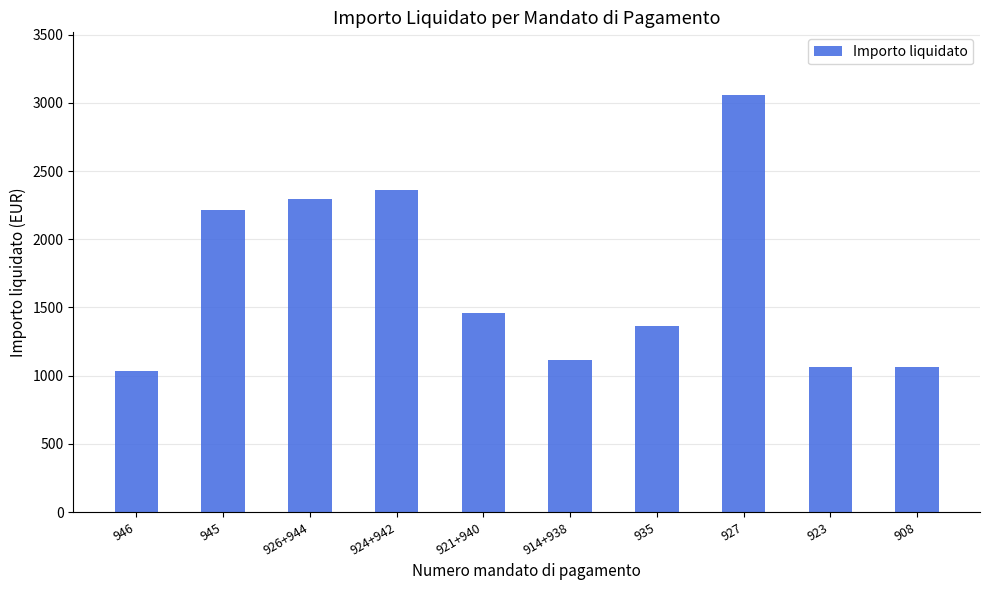

Which has a higher value, 946 or 926+944?

926+944